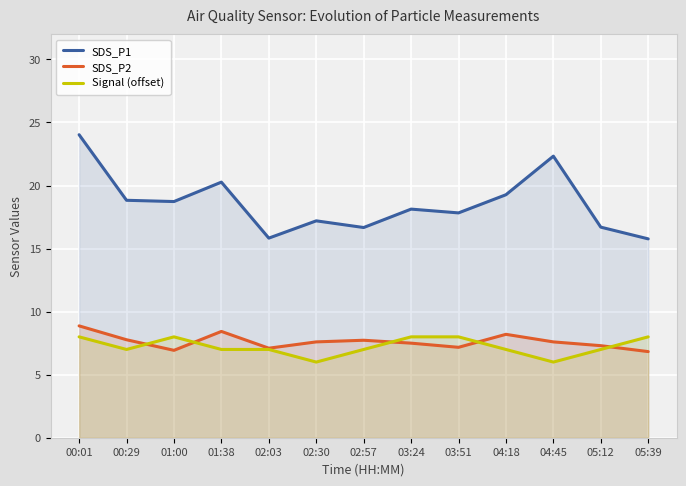

Between 00:01 and 03:24, which series saw the biggest shift?

SDS_P1